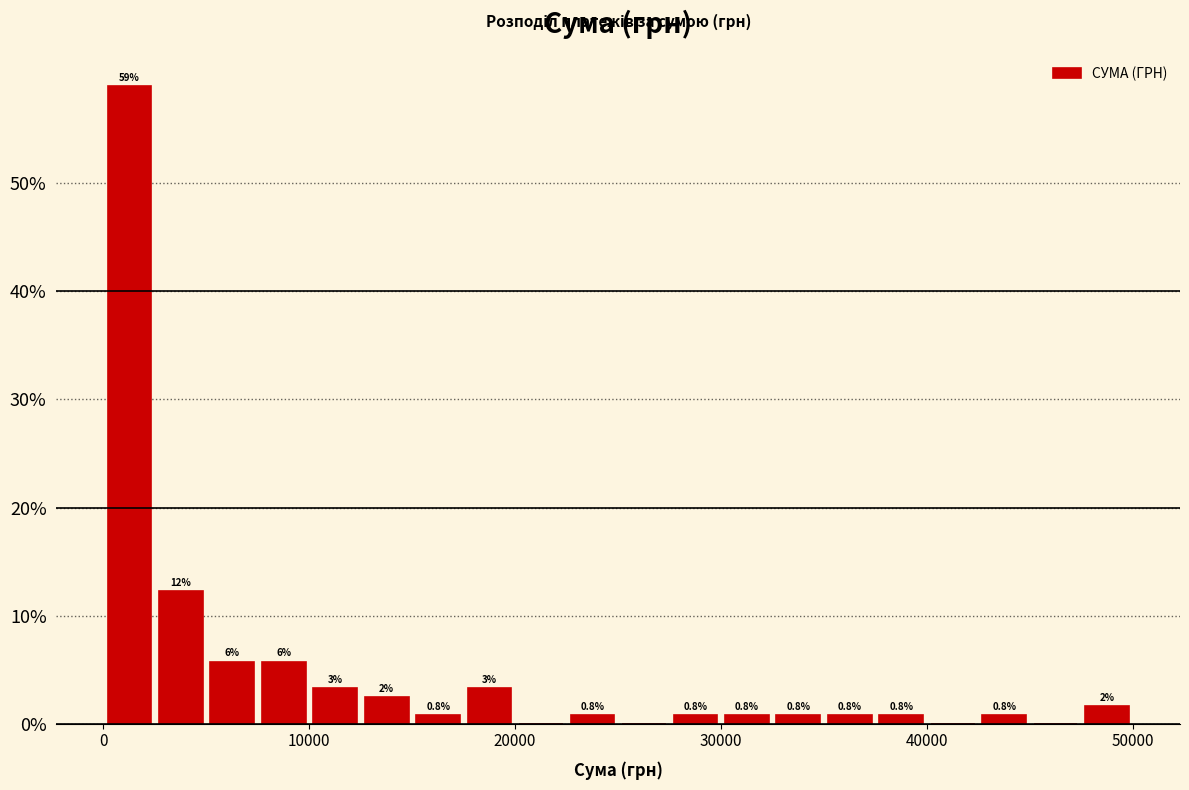

Around what value on the x-axis is the tallest bar? Give the approximate position of its centre, as read against the axis.

1000